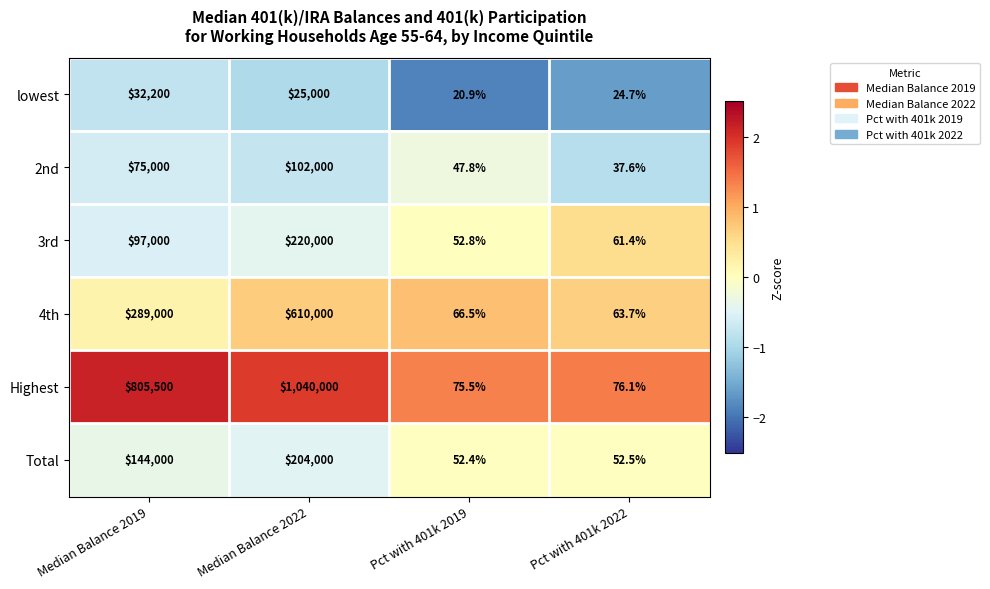

Rank the series at Median Balance 2019 from highest to lowest value.

Highest, 4th, Total, 3rd, 2nd, lowest